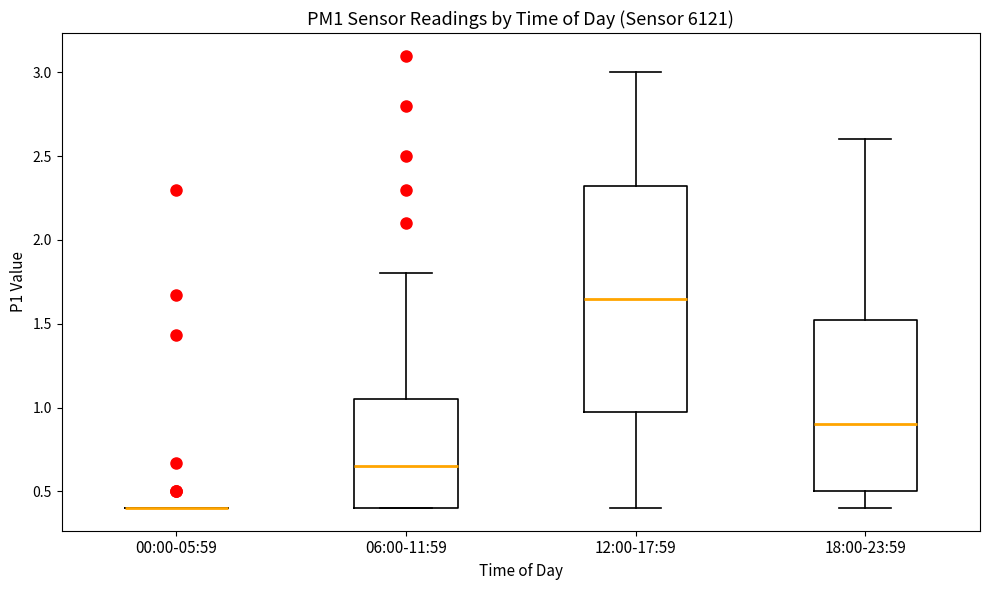

Reading left to right, transcribe this box plot: for each box, give where its median line is, the range the box spans, and where its two whiskers end, as read against the y-axis. The values are not printed on the chart, so give them approximately, as read against the axis.

00:00-05:59: box collapsed to a line at 0.40, whiskers 0.40 to 0.40
06:00-11:59: median 0.65, box 0.40 to 1.05, whiskers 0.40 to 1.80
12:00-17:59: median 1.65, box 1.00 to 2.35, whiskers 0.40 to 3.00
18:00-23:59: median 0.90, box 0.50 to 1.55, whiskers 0.40 to 2.60